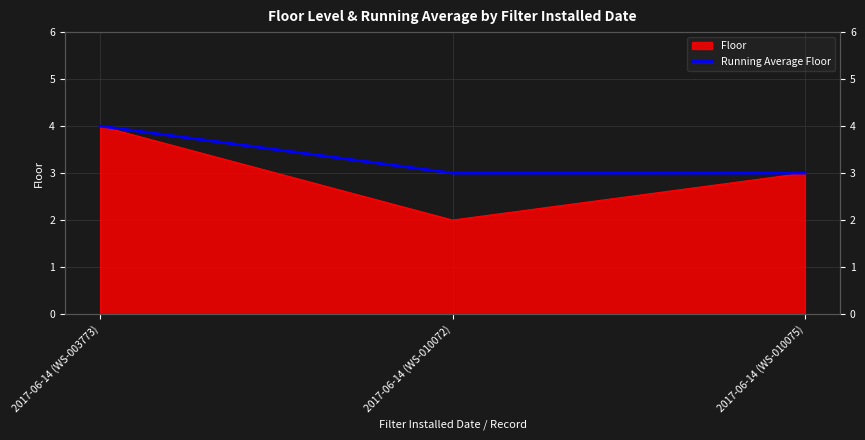

Rank the categories by value from lowest to highest.

2017-06-14 (WS-010072), 2017-06-14 (WS-010075), 2017-06-14 (WS-003773)